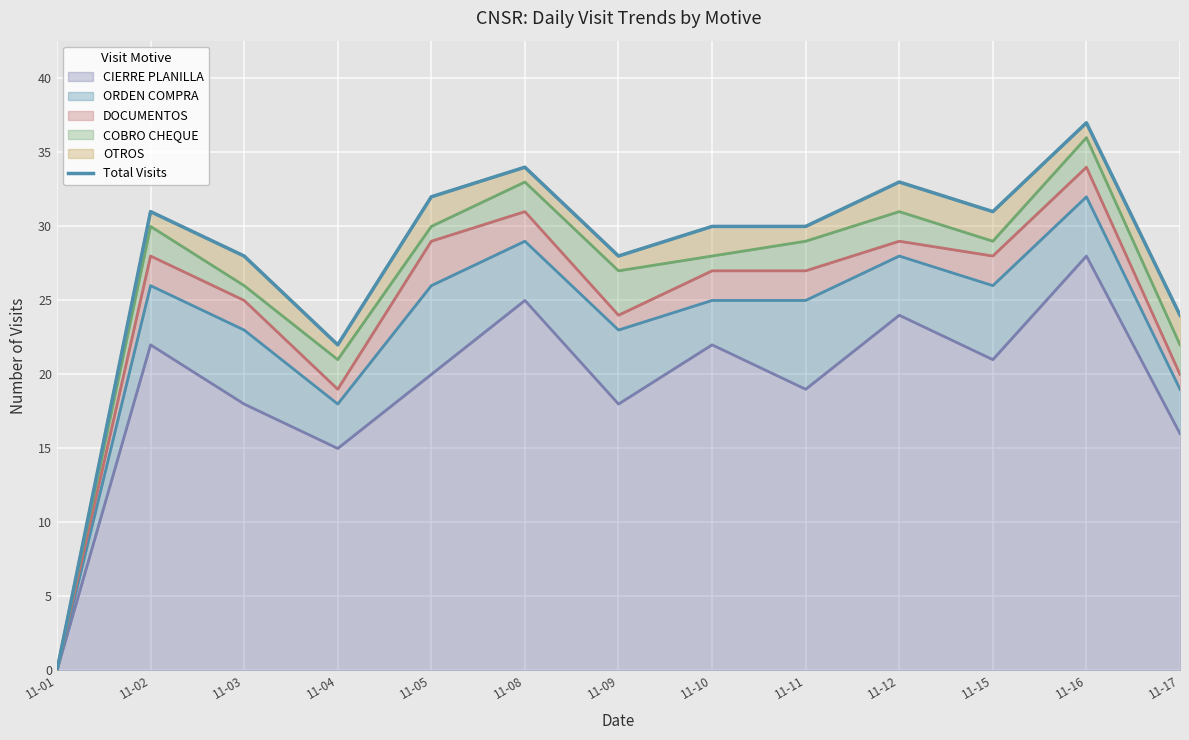

The chart shows a value of 24 at 11-17. True or false?

True